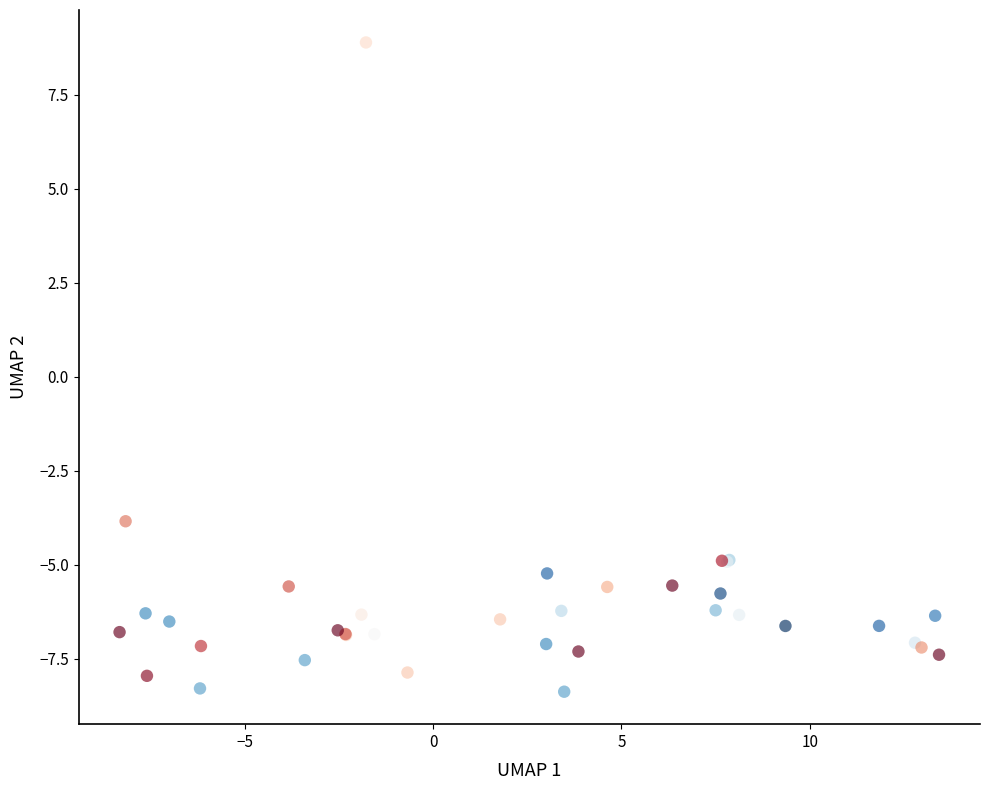

What Y value in the scatter plot is closest to 0?

-3.8